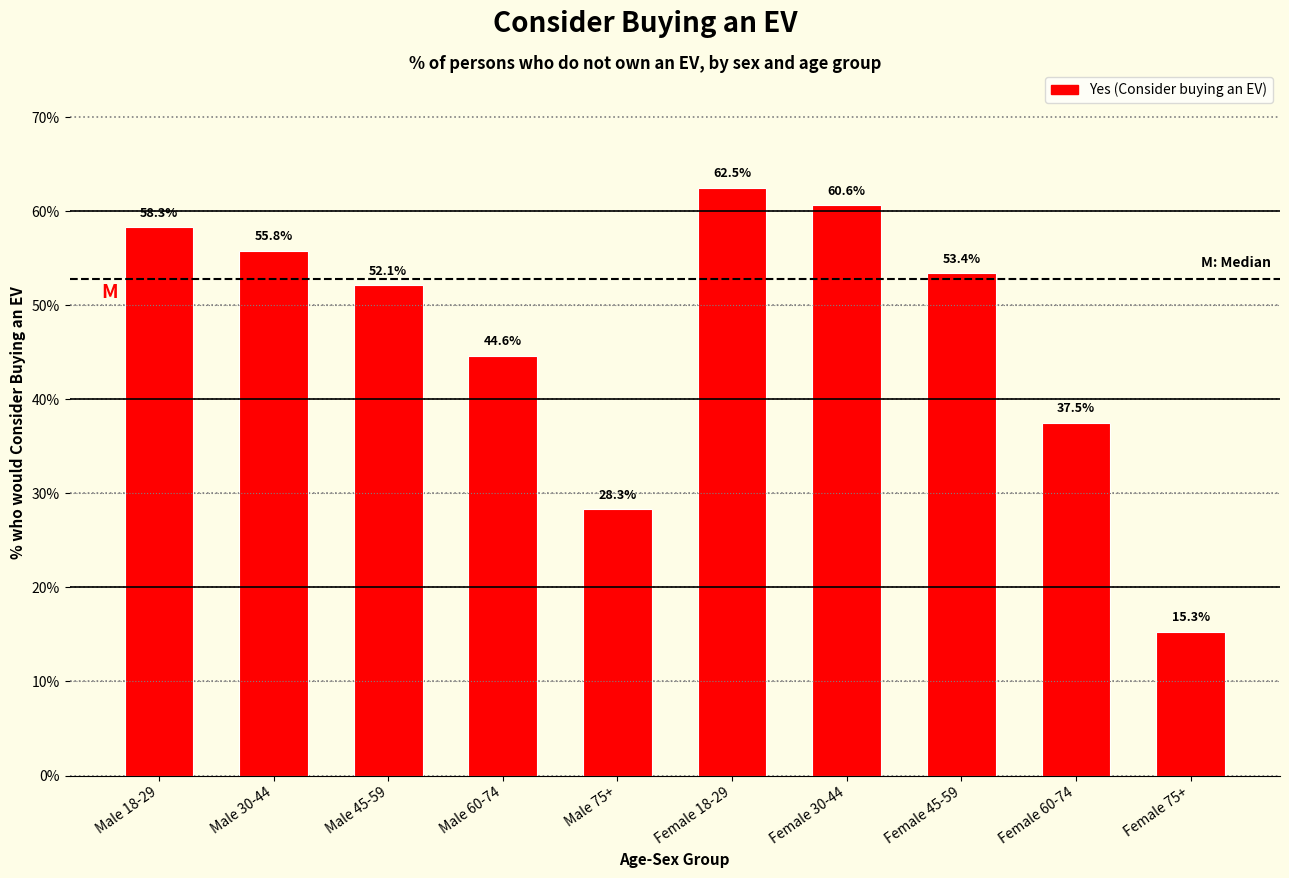

Reading left to right, list all the values displayed in this chart.

58.3	55.8	52.1	44.6	28.3	62.5	60.6	53.4	37.5	15.3